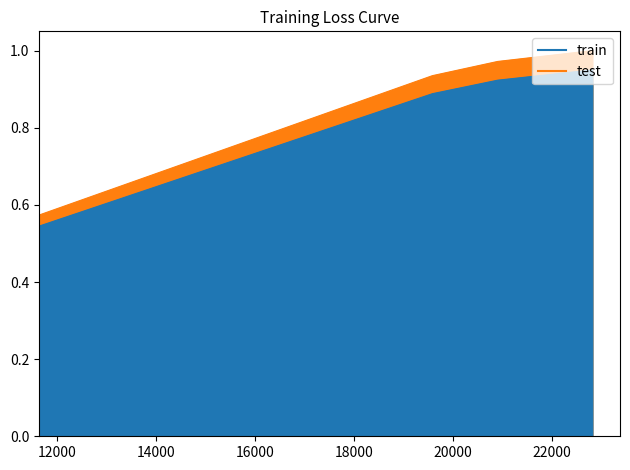

Rank the categories by value from highest to lowest.

22813, 20899, 19581, 11632, 11637